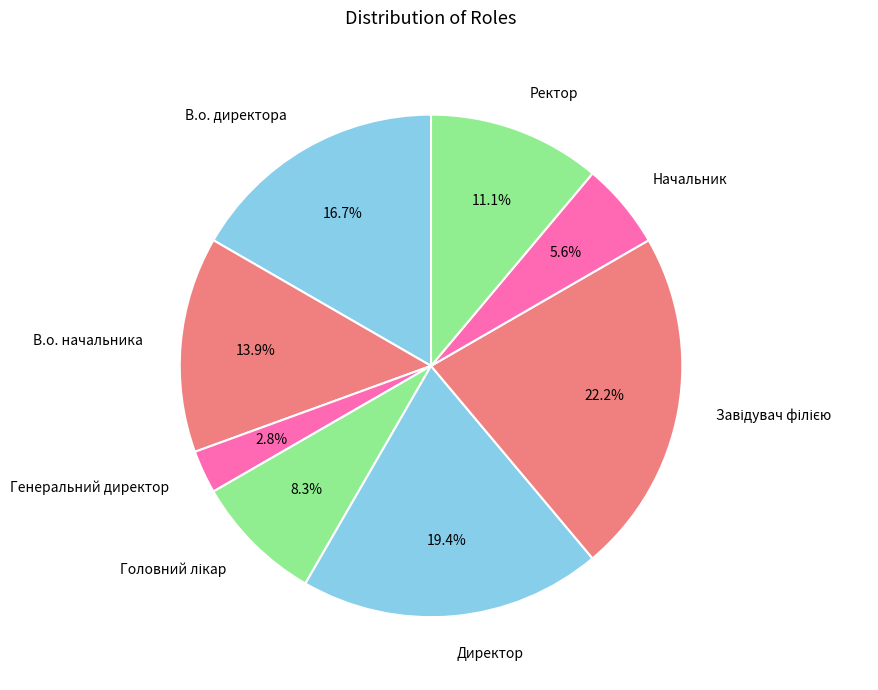

What percentage is the Ректор slice, to the nearest percent?

11%